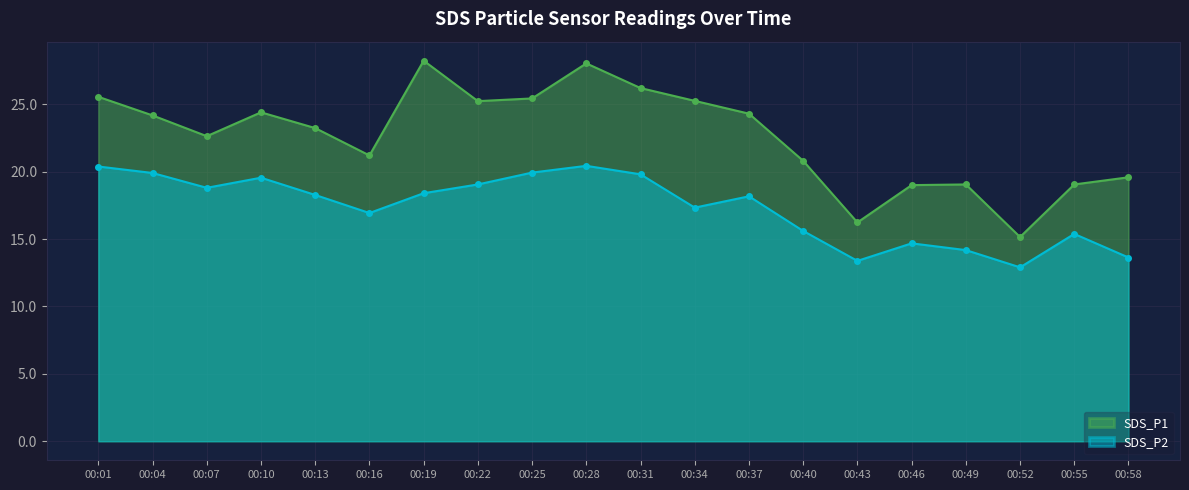

Reading right to left, extract all data points from this chart.

SDS_P1: 00:58=19.6	00:55=19.1	00:52=15.2	00:49=19.1	00:46=19.0	00:43=16.2	00:40=20.8	00:37=24.3	00:34=25.2	00:31=26.2	00:28=28.0	00:25=25.4	00:22=25.2	00:19=28.2	00:16=21.2	00:13=23.2	00:10=24.4	00:07=22.6	00:04=24.2	00:01=25.6
SDS_P2: 00:58=13.6	00:55=15.4	00:52=12.9	00:49=14.2	00:46=14.7	00:43=13.4	00:40=15.6	00:37=18.2	00:34=17.3	00:31=19.8	00:28=20.4	00:25=19.9	00:22=19.1	00:19=18.4	00:16=16.9	00:13=18.3	00:10=19.6	00:07=18.8	00:04=19.9	00:01=20.4